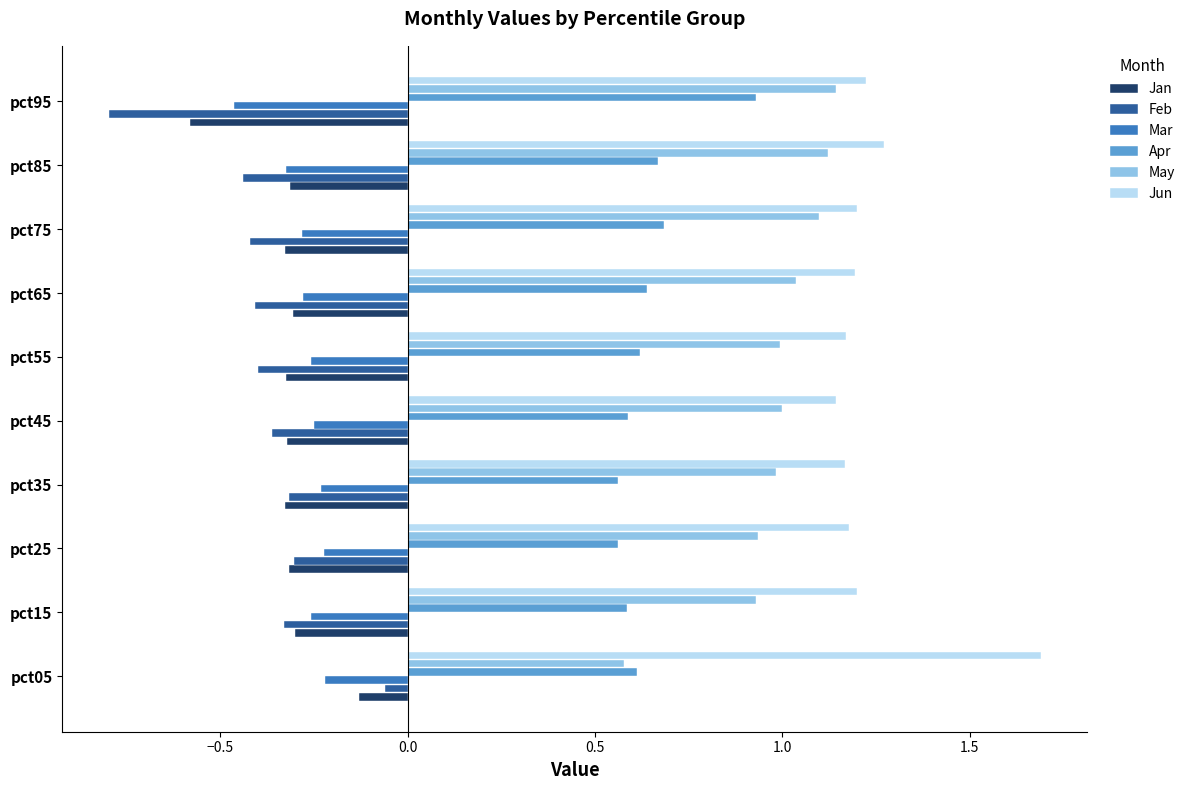

At how many categories does at least one series exceed 0?

10